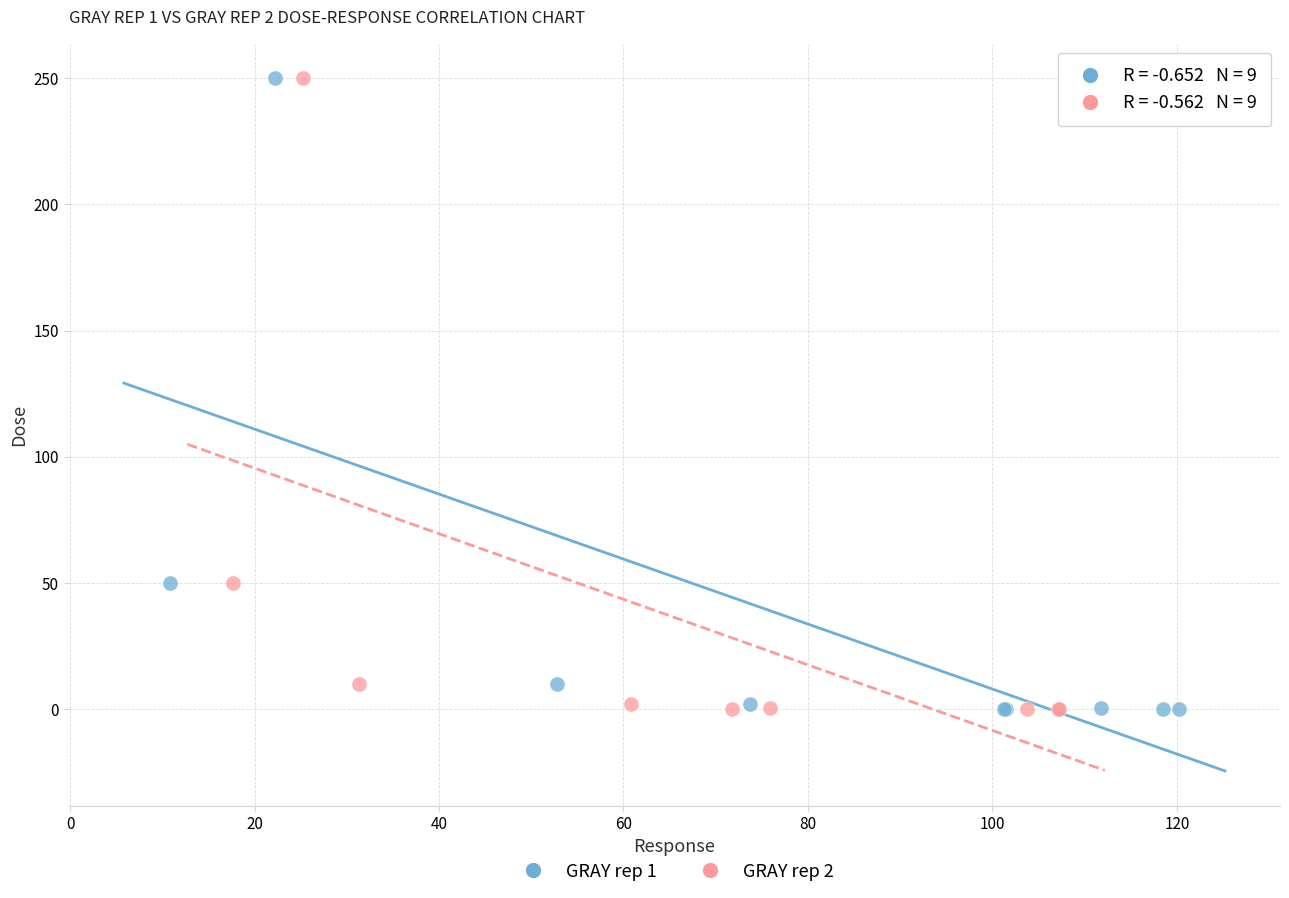

What are all the series names shown in the legend?

GRAY rep 1, GRAY rep 2